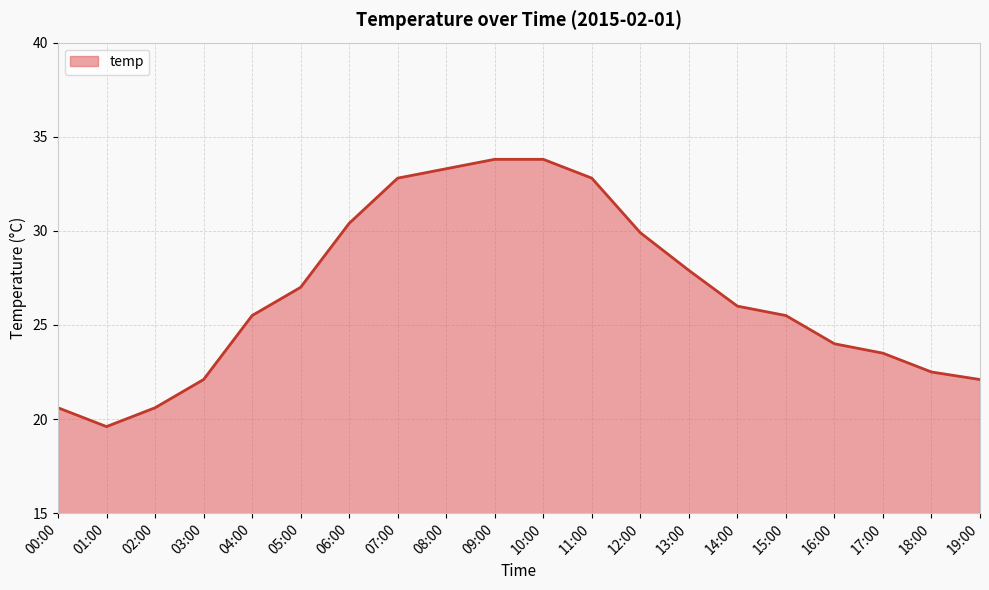

The chart shows a value of 22.1 at 03:00. True or false?

True